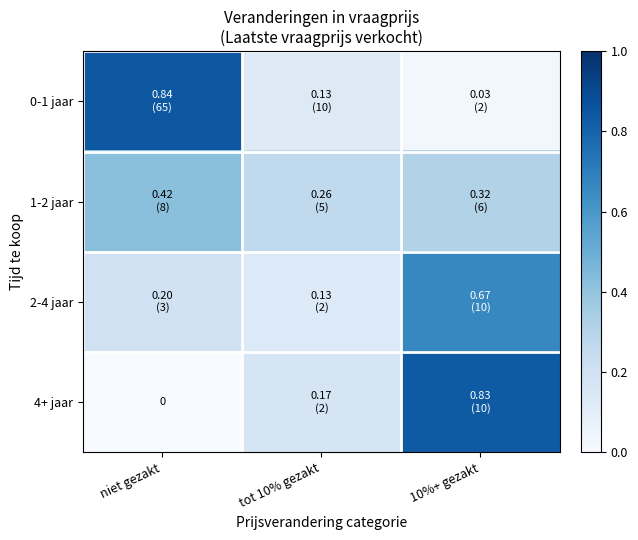

What is the highest value of the 0-1 jaar series?

0.8